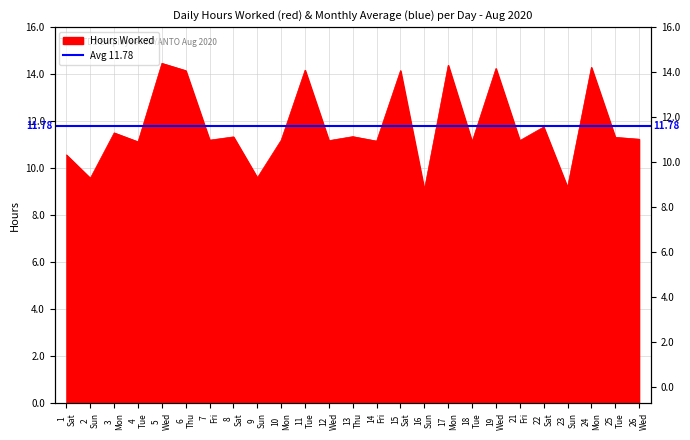

How many lines are shown in the chart?

1